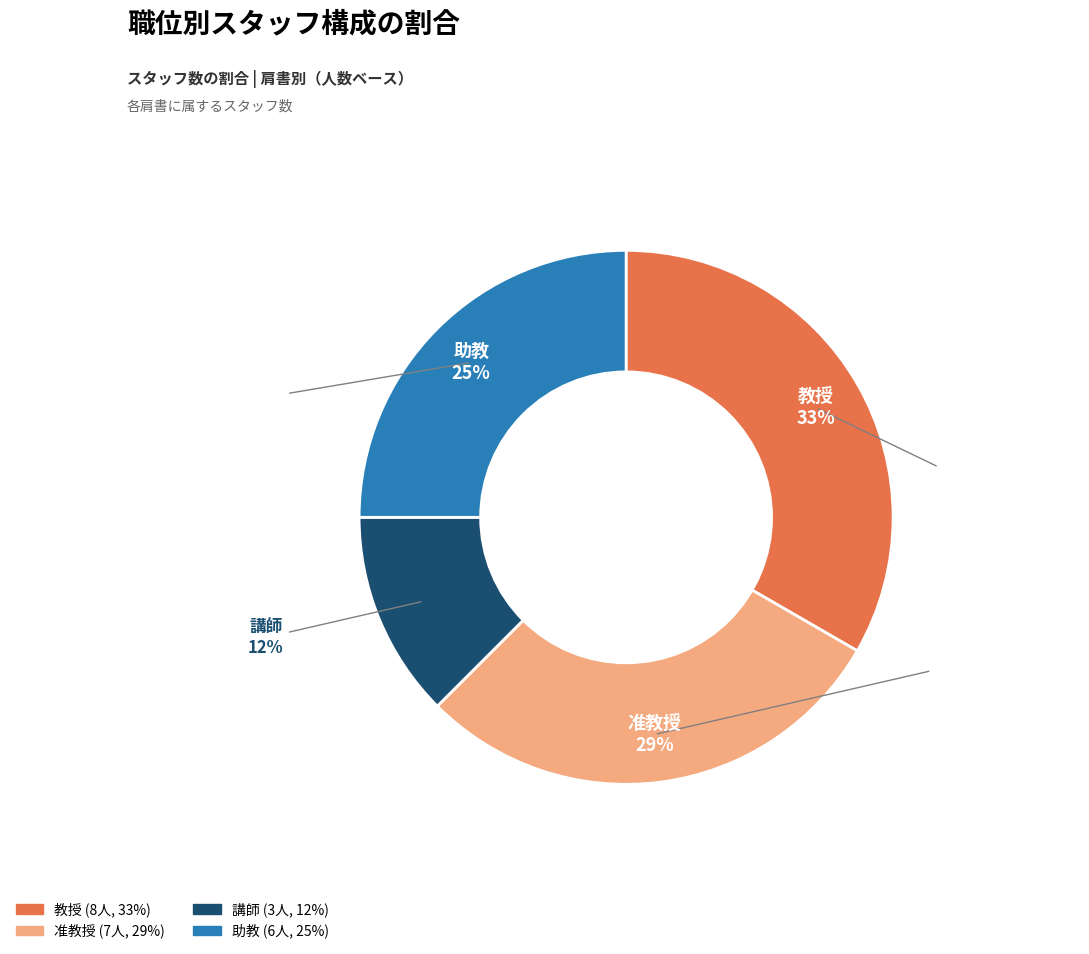

Count the number of slices in the pie.

4